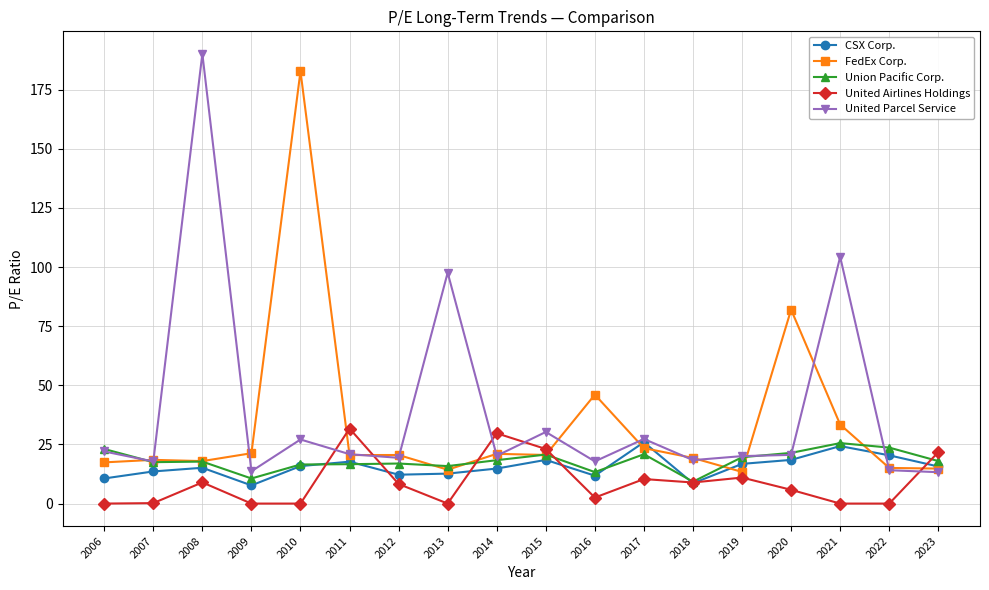

True or false: FedEx Corp. and United Airlines Holdings intersect in this chart.

True